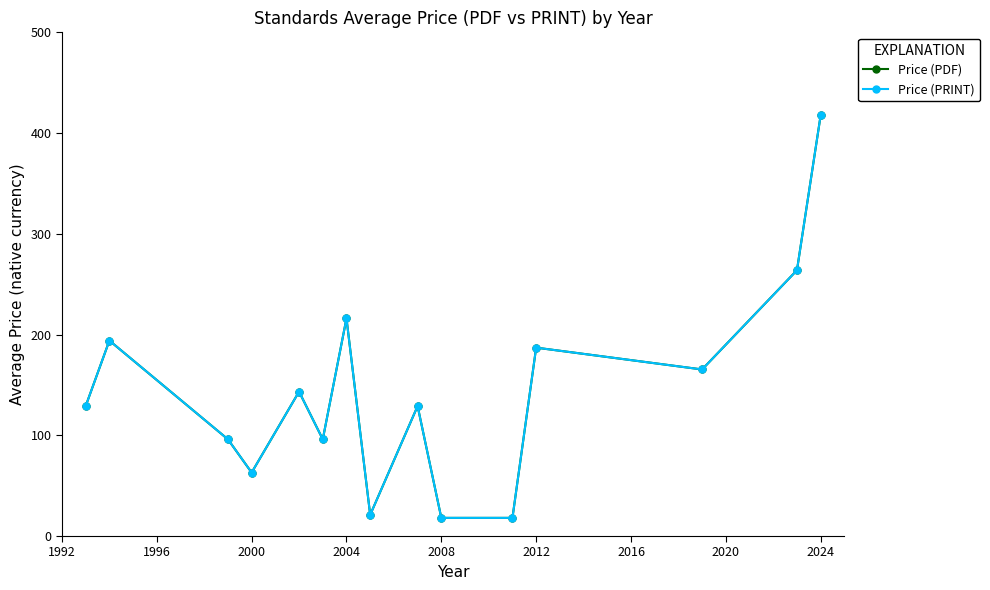

Does the chart have visible grid lines?

No